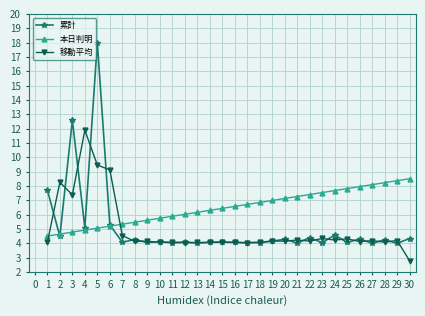

Is it true that 累計 equals 7.4 at 20?

False